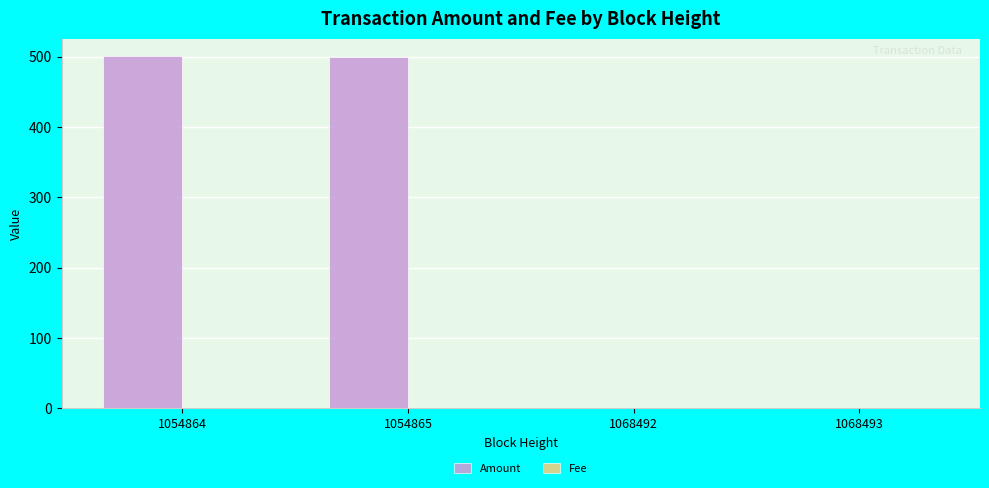

Is it true that Amount equals 500.3 at 1054864?

True